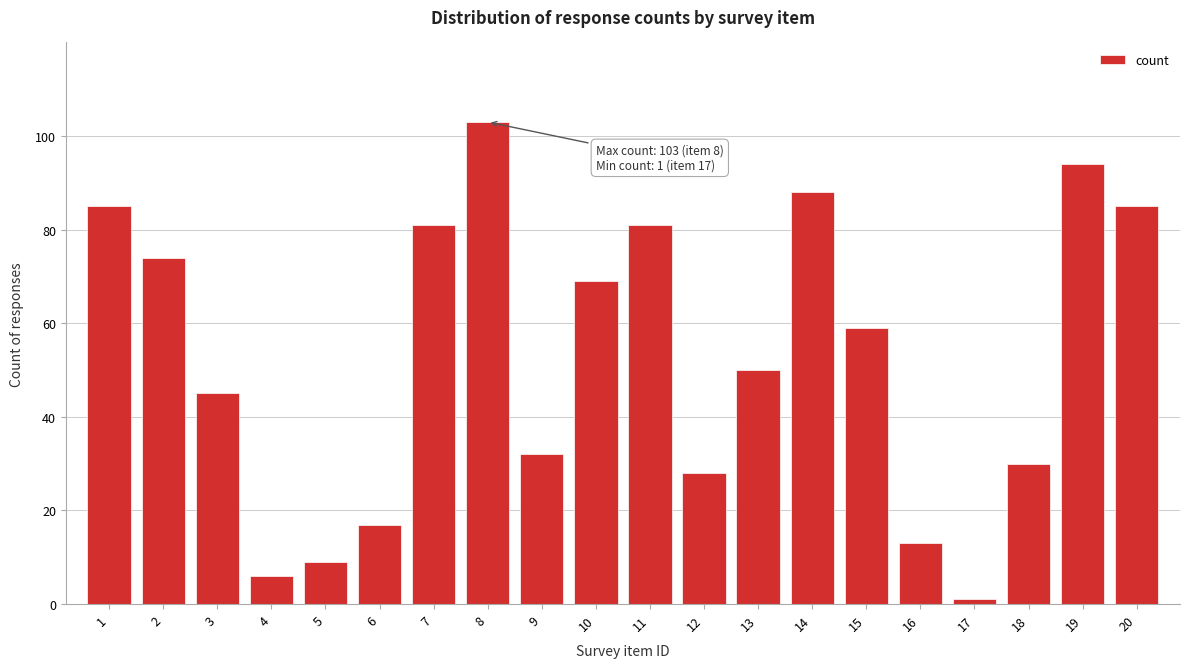

Reading left to right, what are all the values shown in this chart?

1=85	2=74	3=45	4=6	5=9	6=17	7=81	8=103	9=32	10=69	11=81	12=28	13=50	14=88	15=59	16=13	17=1	18=30	19=94	20=85